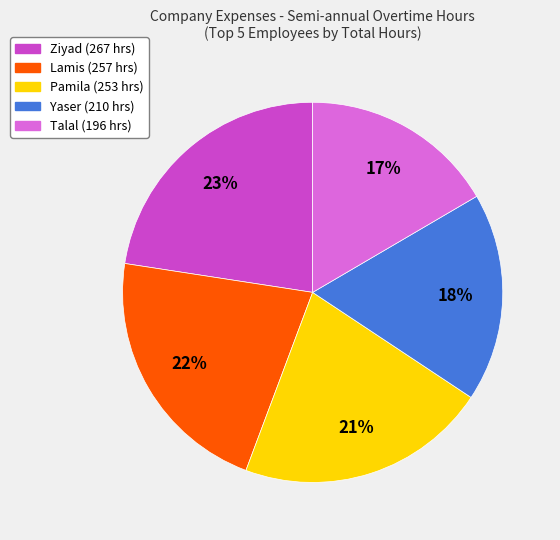

Is there a majority slice in this chart?

No